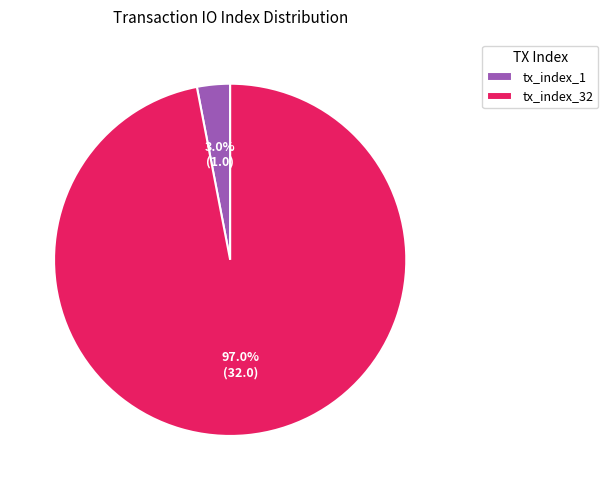

Rank the categories by value from highest to lowest.

tx_index_32, tx_index_1